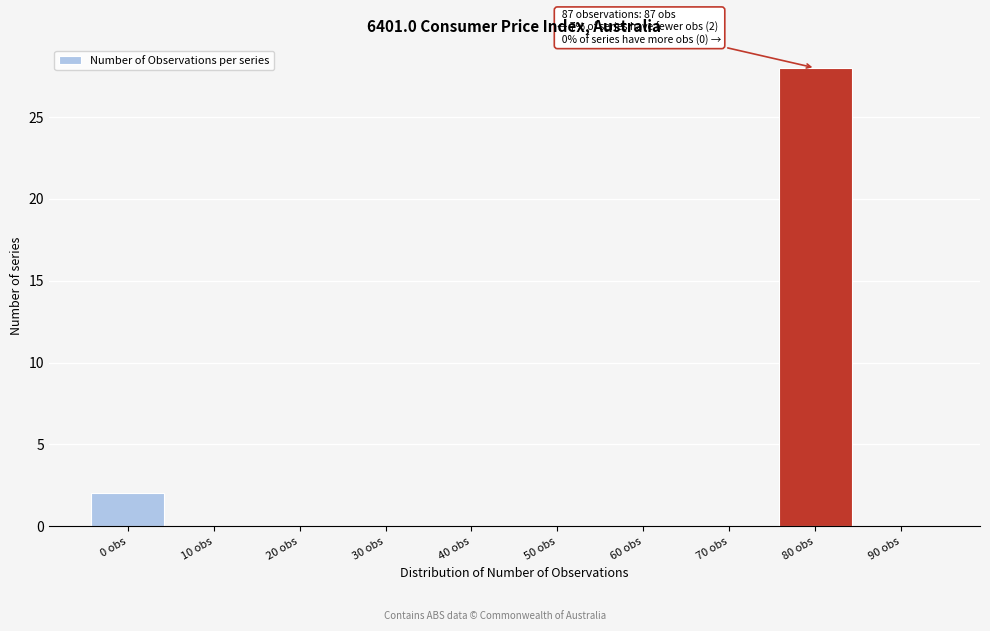

Reading left to right, what are all the values shown in this chart?

0 obs=2	10 obs=0	20 obs=0	30 obs=0	40 obs=0	50 obs=0	60 obs=0	70 obs=0	80 obs=28	90 obs=0